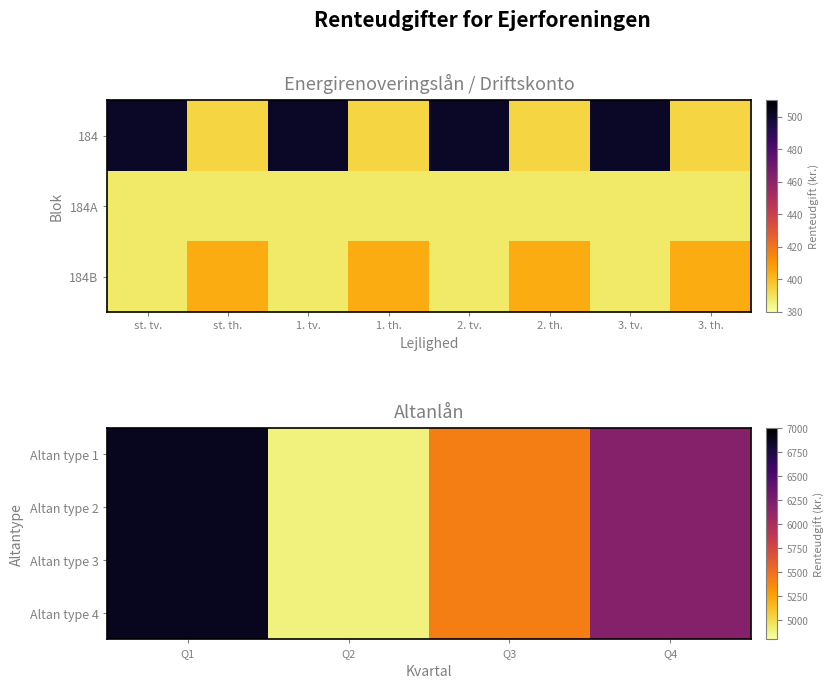

At which label does Altan type 4 reach its peak?

Q1